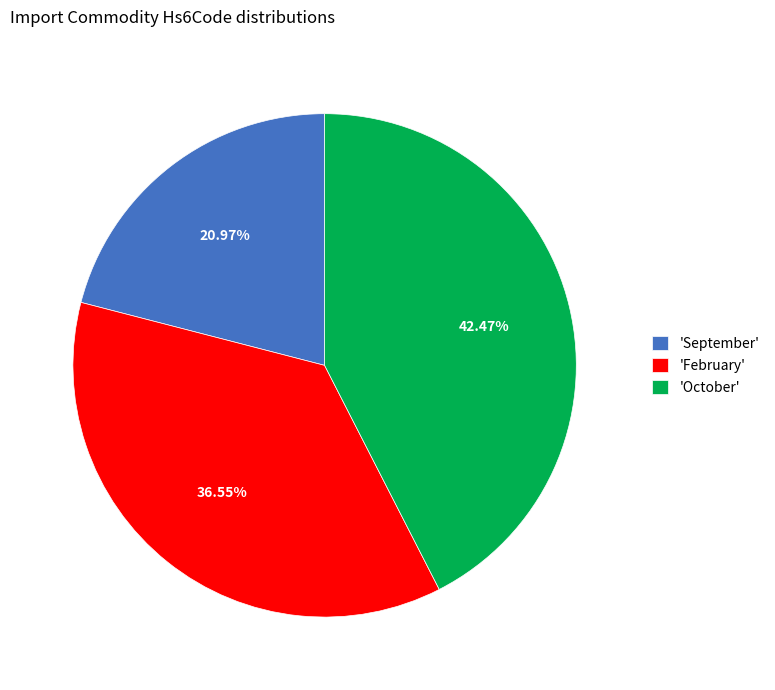

Count the number of slices in the pie.

3